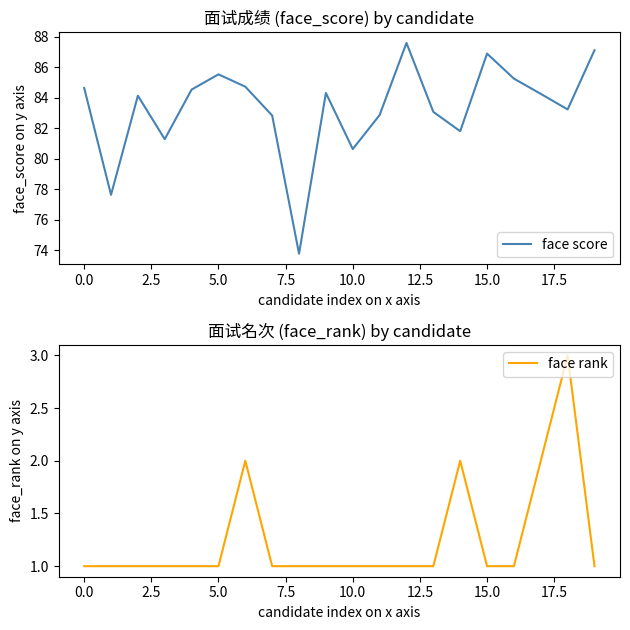

How many lines are shown in the chart?

2